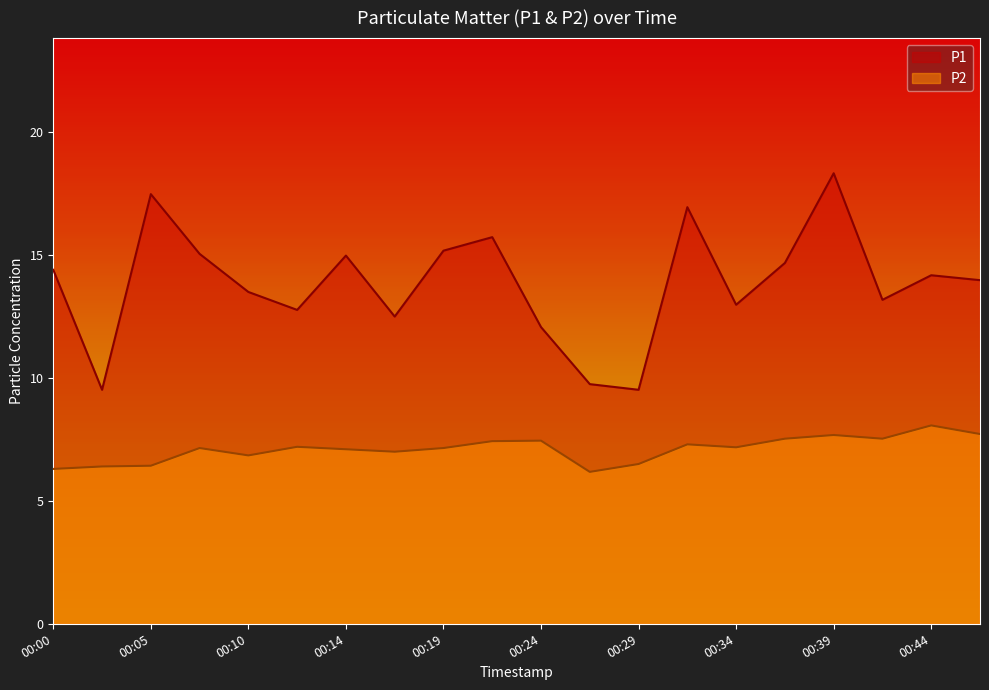

True or false: P1 and P2 intersect in this chart.

False